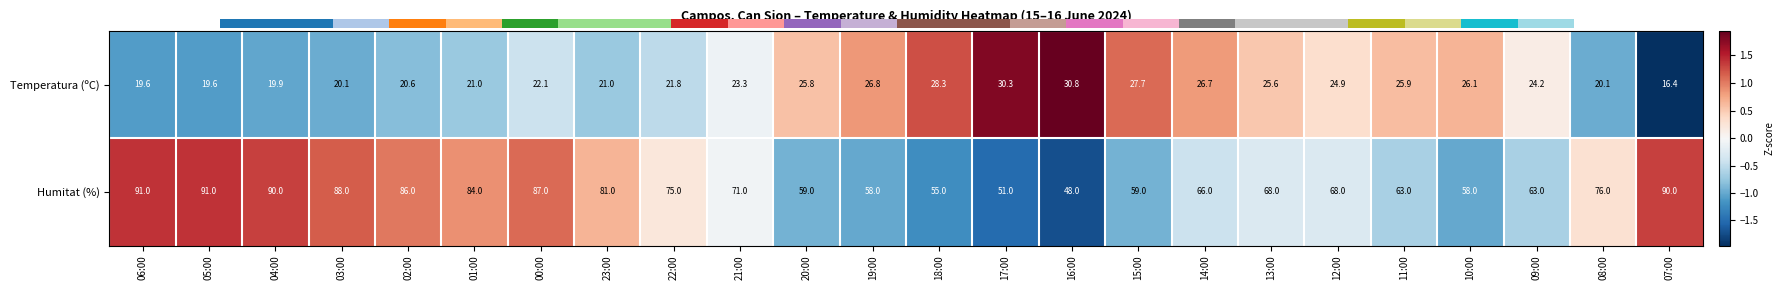

Is it true that Temperatura (ºC) equals 9.9 at 22:00?

False